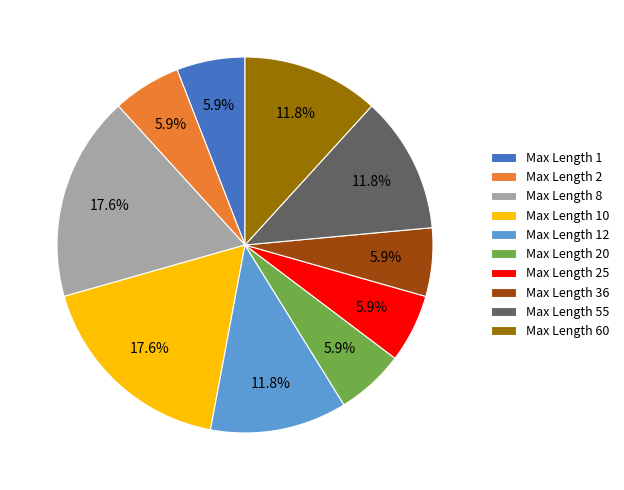

Combined, what portion of the pie is Max Length 25 and Max Length 36?

11.8%